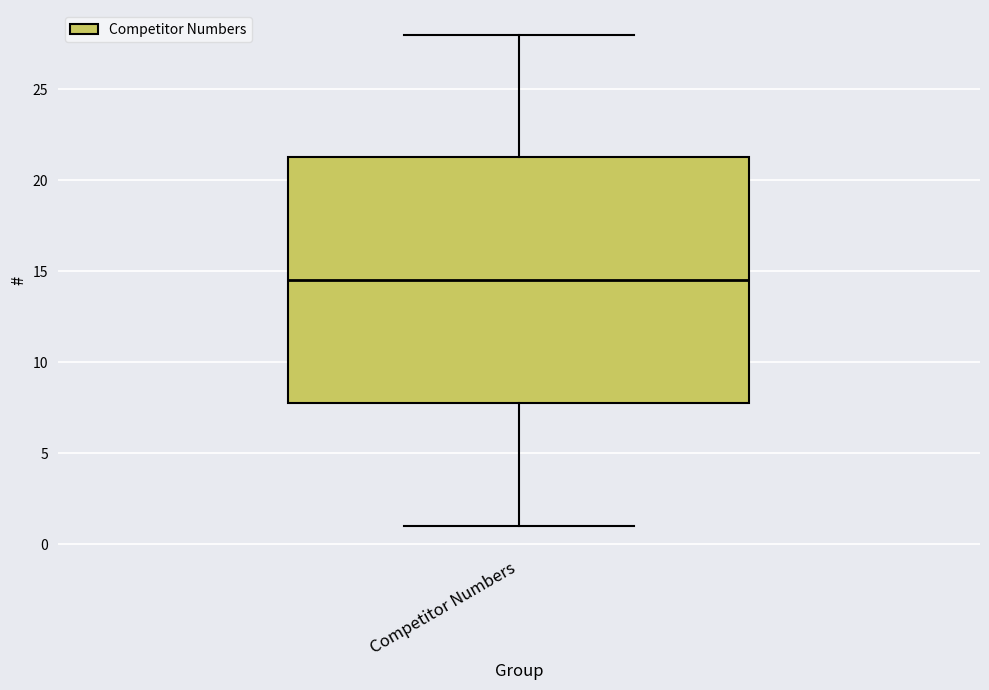

Read this box plot against the y-axis: the position of the median line, the range covered by the box, and the ends of both whiskers. The values are not printed on the chart, so give them approximately, as read against the axis.

median 14.5, box 8.0 to 21.5, whiskers 1.0 to 28.0